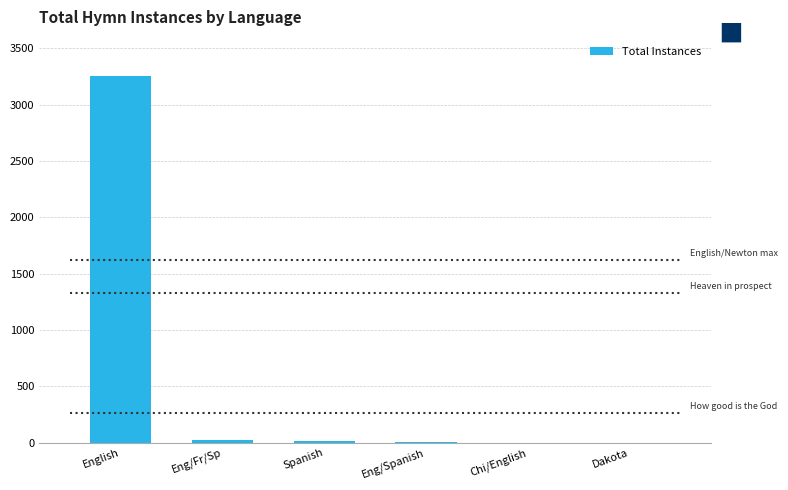

Approximately how many times larger is the value at English compared to Chi/English?

1627.0